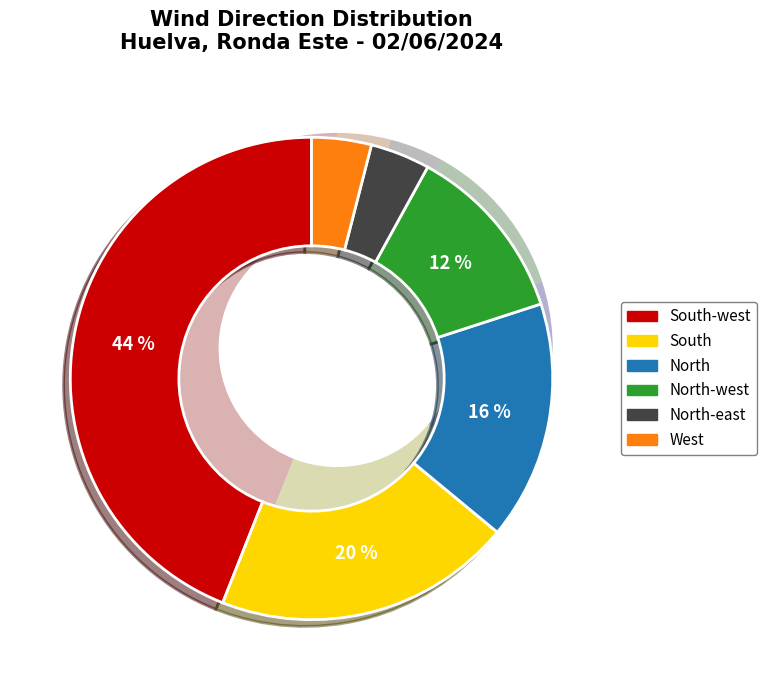

To the nearest percent, what is the difference between the South-west and North-west slice percentages?

32%